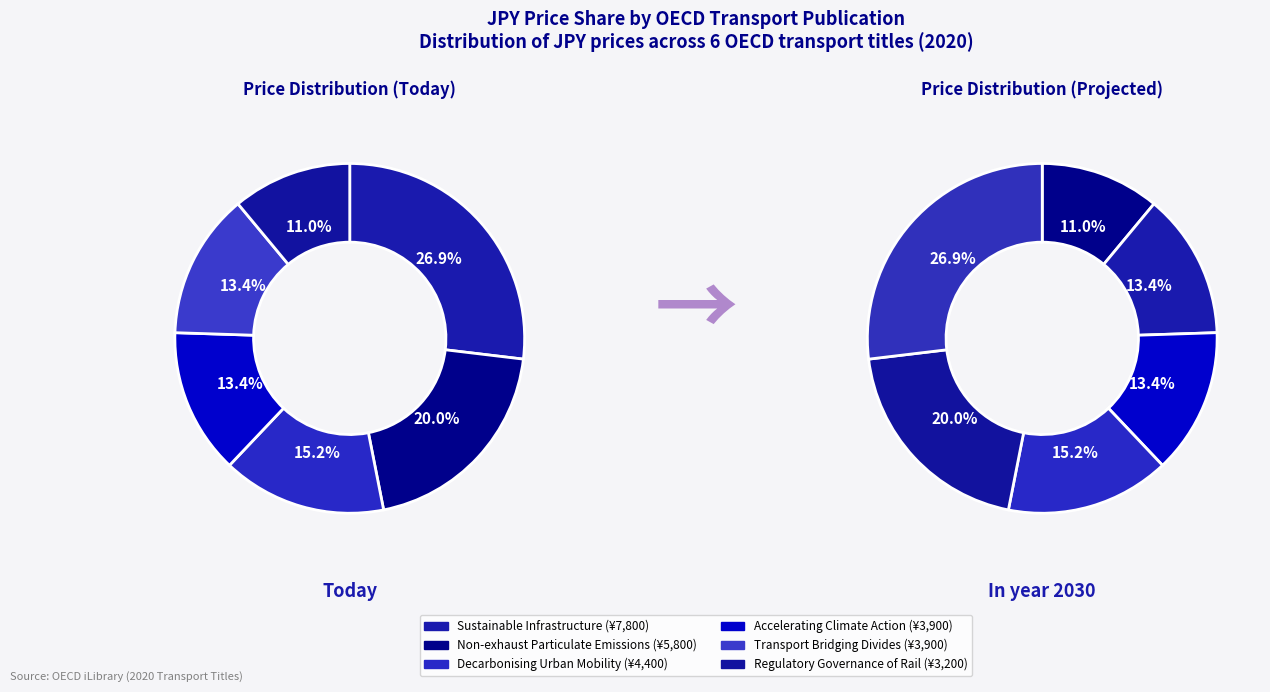

How many segments does this pie chart have?

6